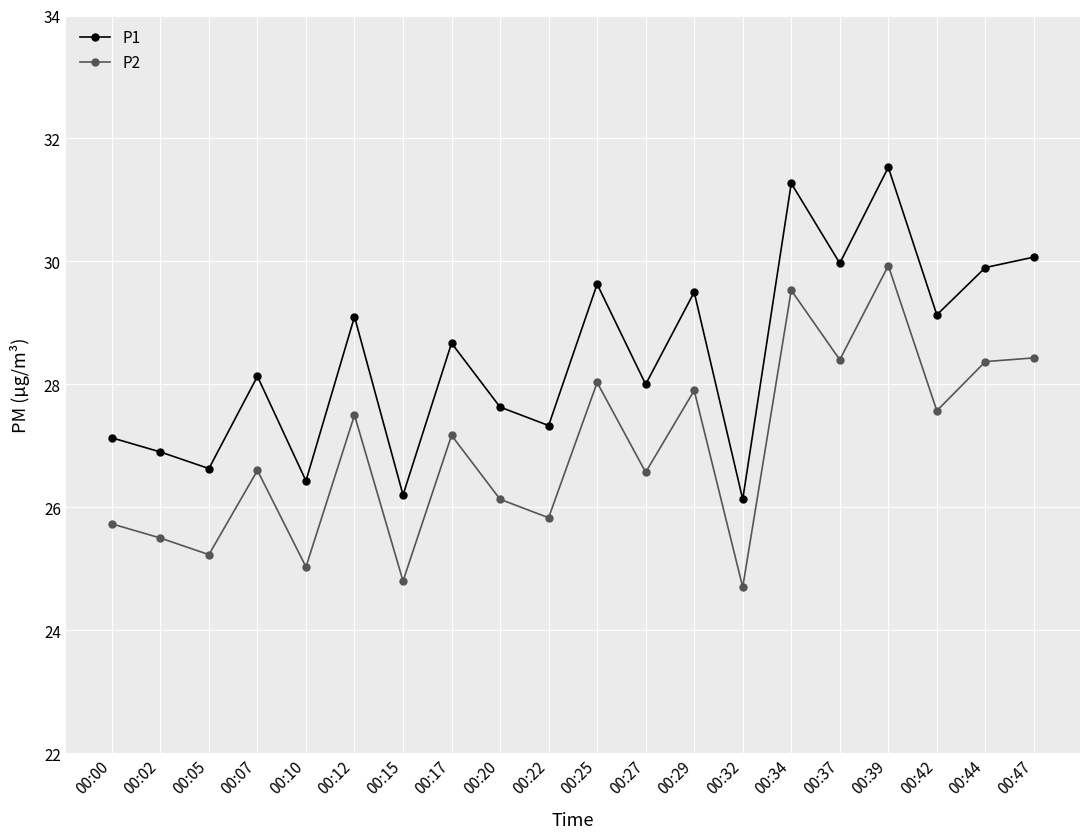

At which category is the sum across all series the highest?

00:39